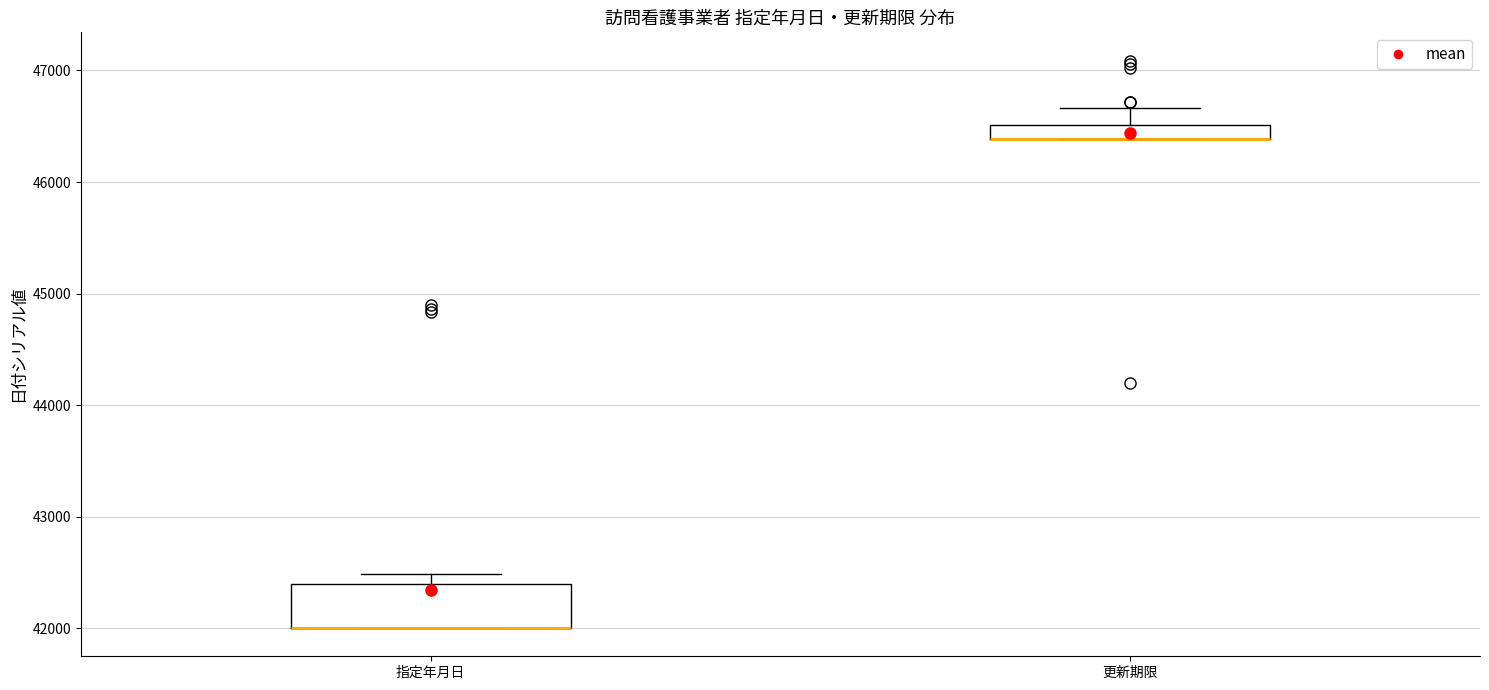

Comparing the boxes themselves (not the whiskers), which one is the tallest?

指定年月日